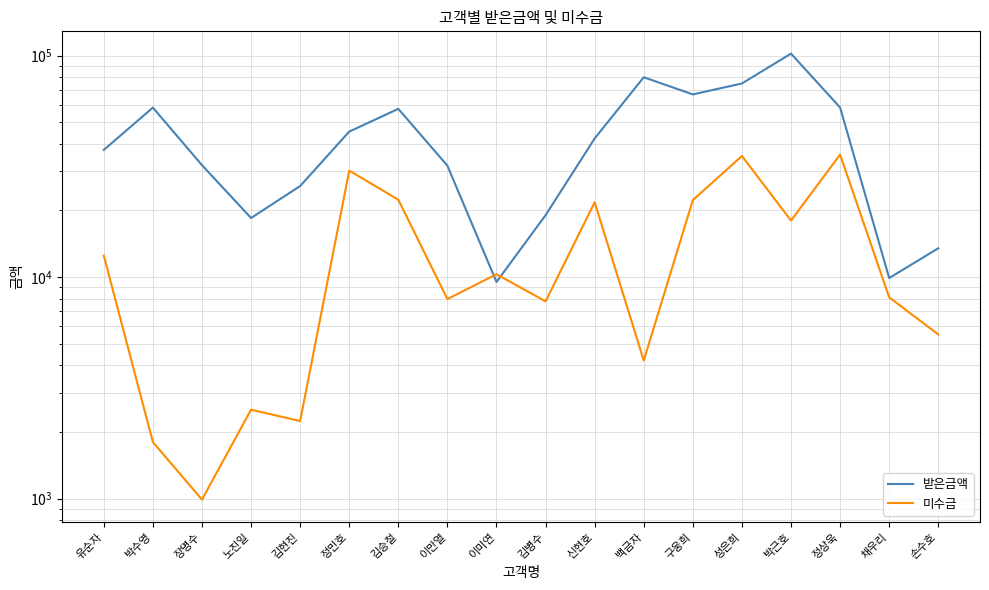

In 미수금, how many points are higher than both neighbors (excluding endpoints)?

6